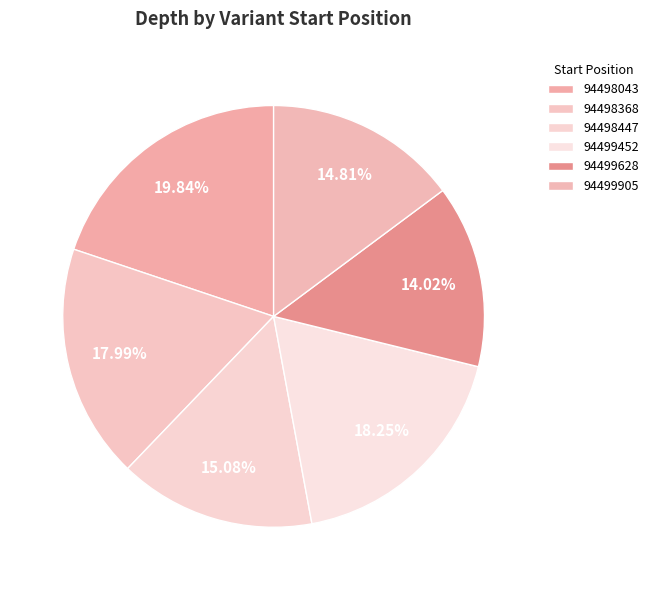

What is the total percentage of 94498368 and 94498043?

37.8%